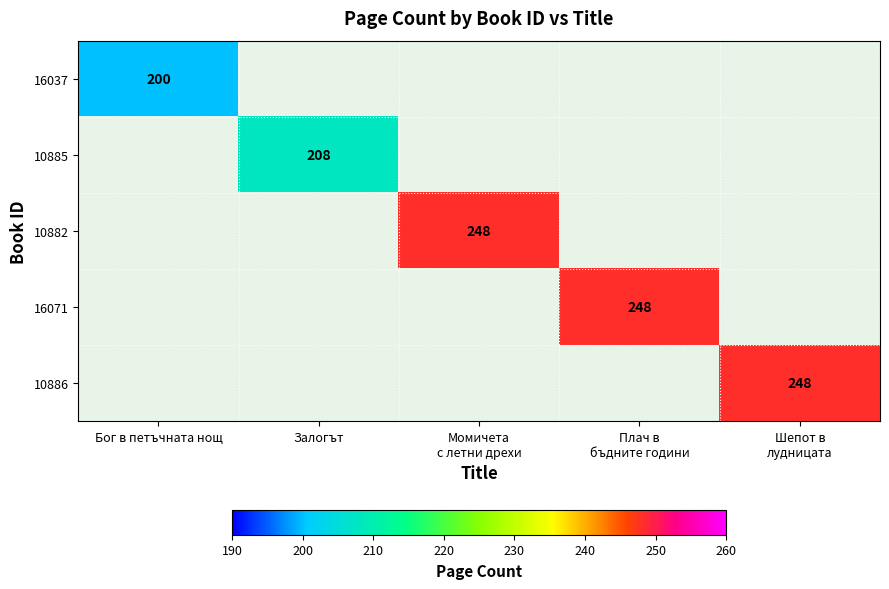

List the labels in order of 10885 value, smallest first.

Бог в петъчната нощ, Залогът, Момичета с летни дрехи, Плач в бъдните години, Шепот в лудницата